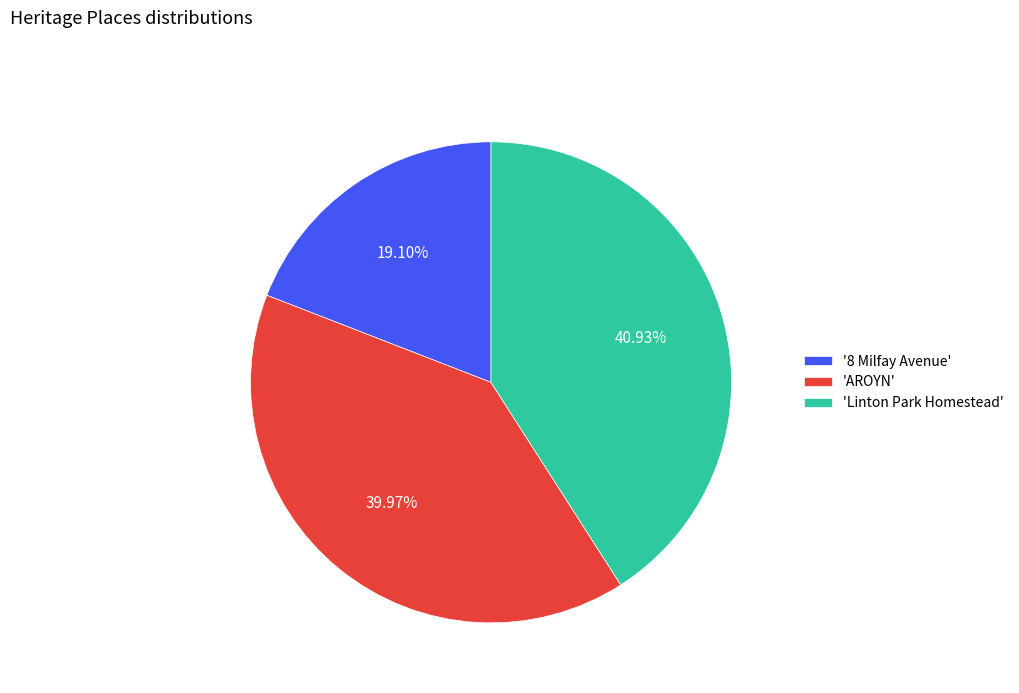

What is the ratio of the value at 'AROYN' to the value at '8 Milfay Avenue'?

2.1